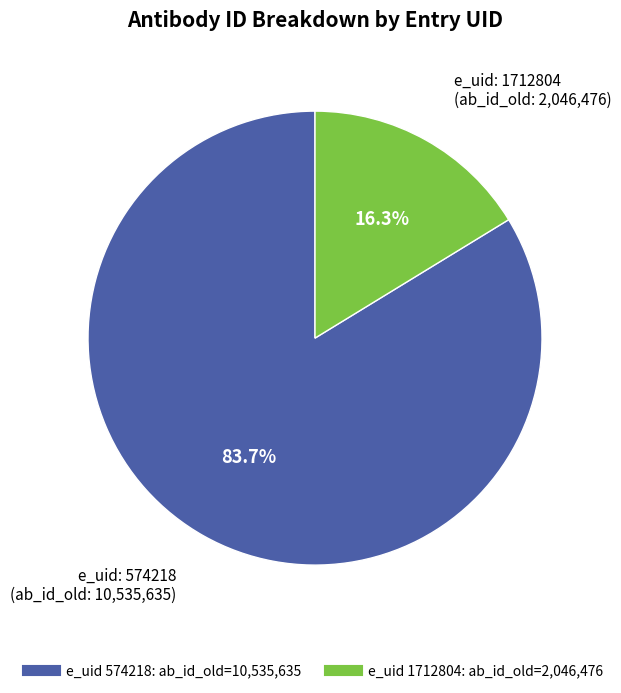

Does any single category account for the majority?

Yes